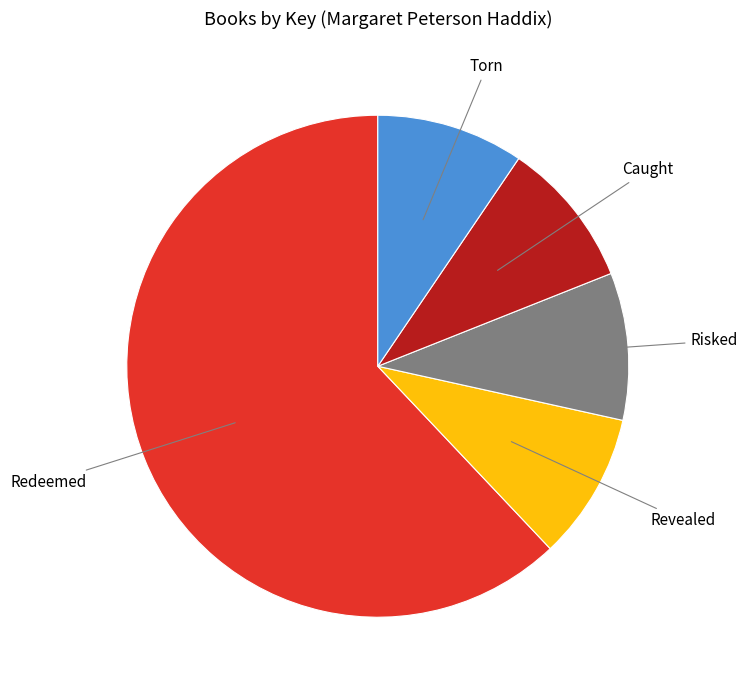

The Torn slice represents 9% of the pie. True or false?

True